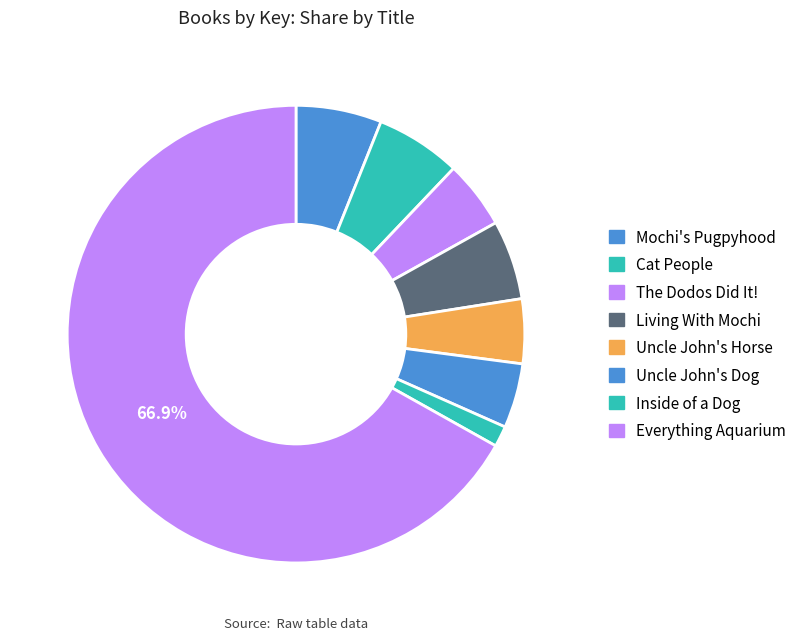

To the nearest percent, what percentage of the pie is Inside of a Dog?

1%